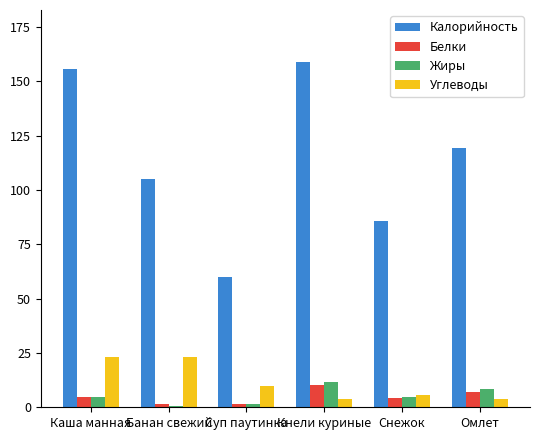

What is the sum of all Белки values?

29.2